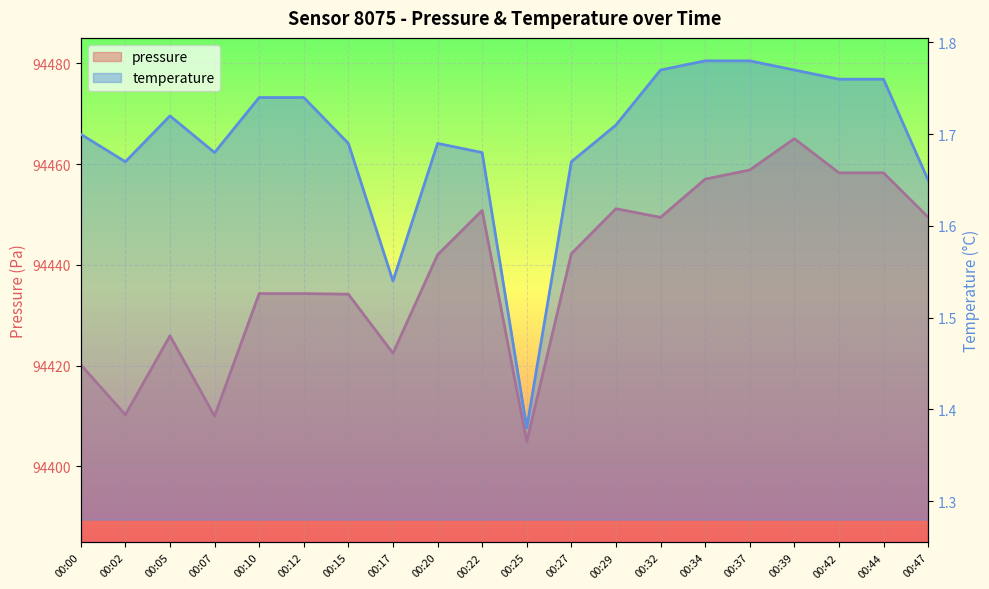

At which label does temperature reach its minimum?

00:25